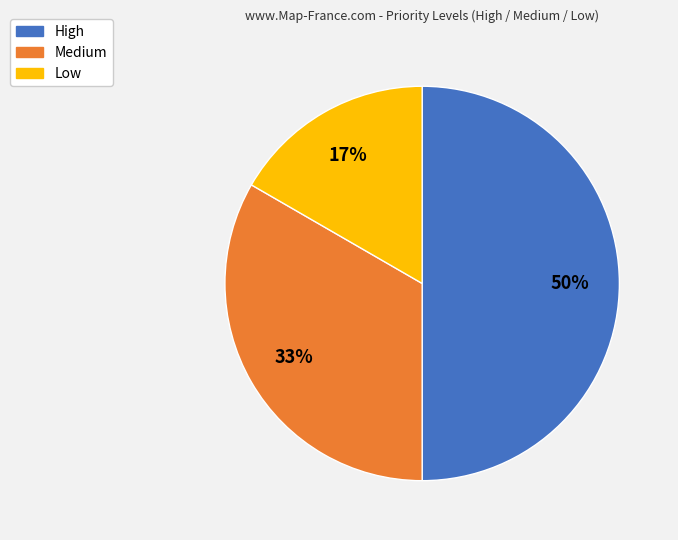

What is the ratio of the value at Low to the value at High?

0.3